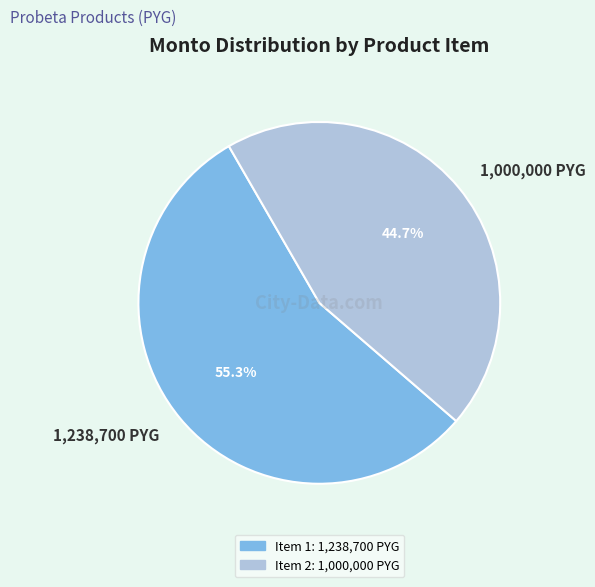

Which category accounts for the majority?

1,238,700 PYG